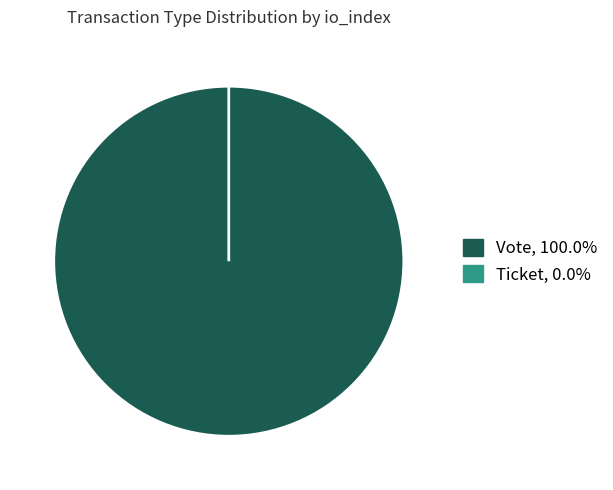

To the nearest percent, what is the difference between the Vote and Ticket slice percentages?

100%